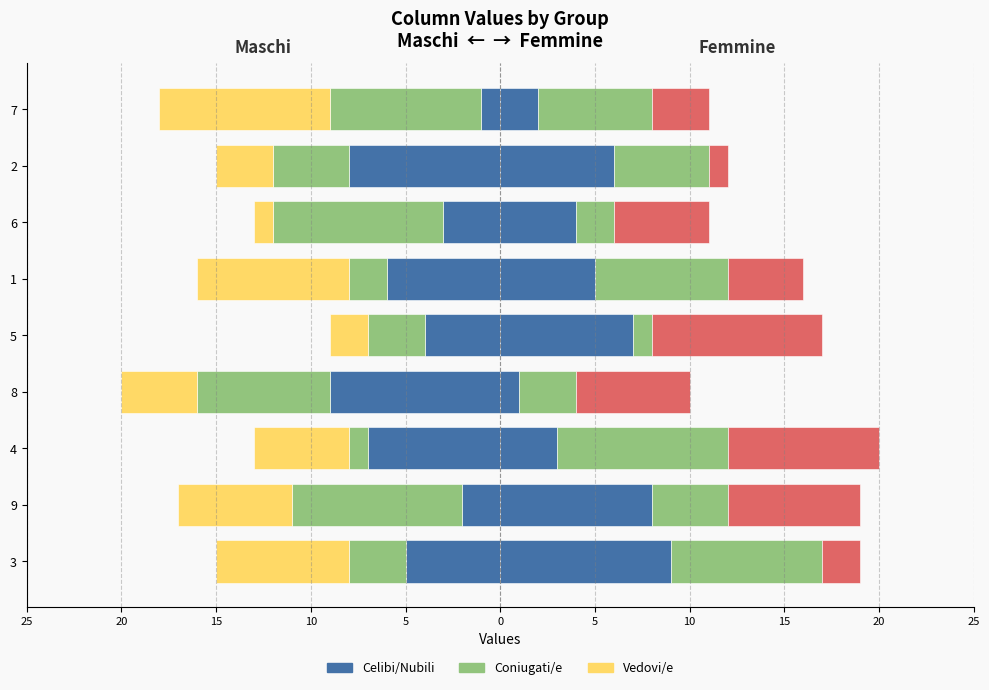

Reading left to right, extract all data points from this chart.

Celibi/Nubili: -5	-2	-7	-9	-4	-6	-3	-8	-1
Coniugati/e: -3	-9	-1	-7	-3	-2	-9	-4	-8
Vedovi/e: -7	-6	-5	-4	-2	-8	-1	-3	-9